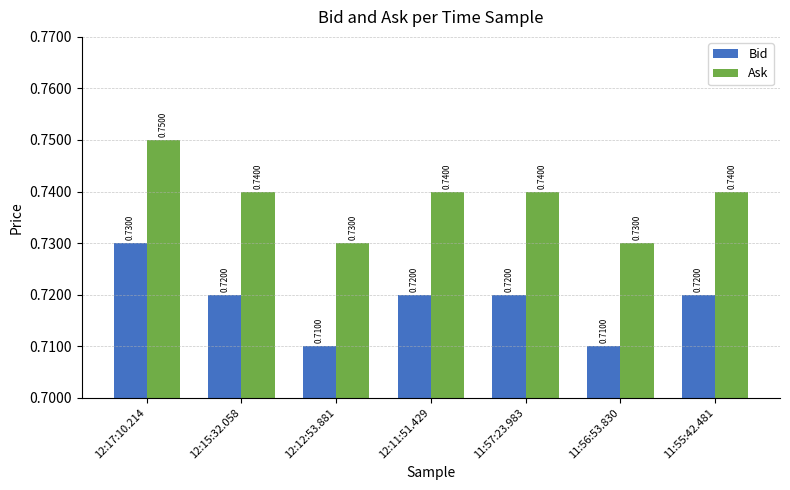

What is the sum of all Bid values?

5.0